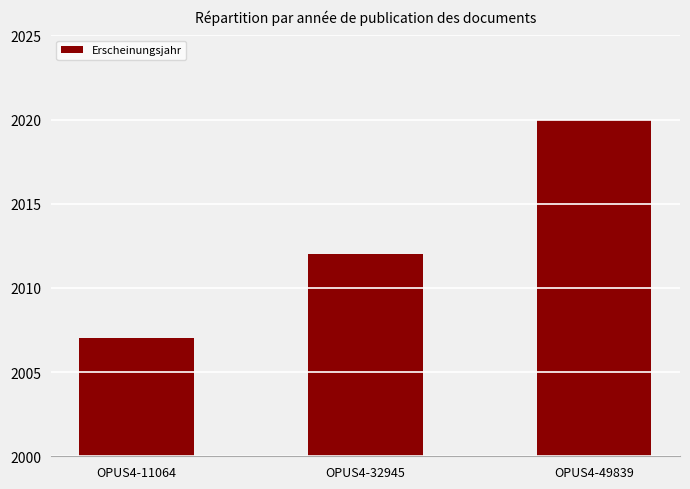

The chart shows a value of 1191 at OPUS4-11064. True or false?

False